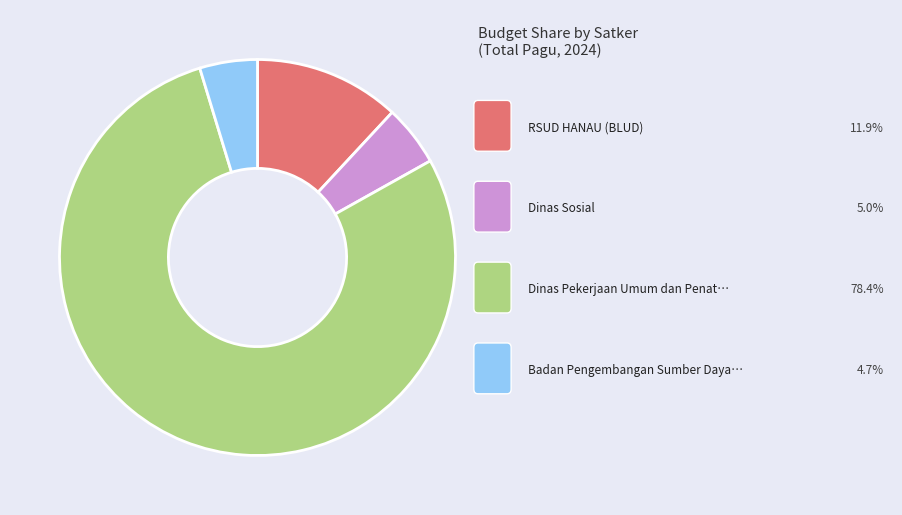

Is there any slice that represents more than half of the pie?

Yes